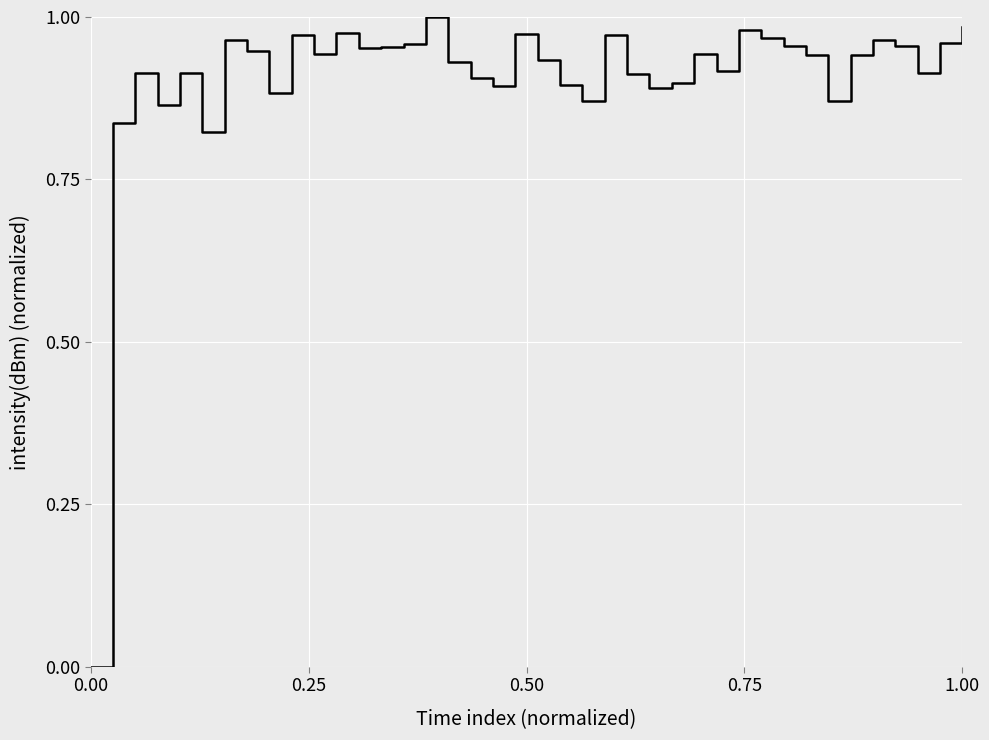

The chart shows a value of 0.0 at 0.00. True or false?

True